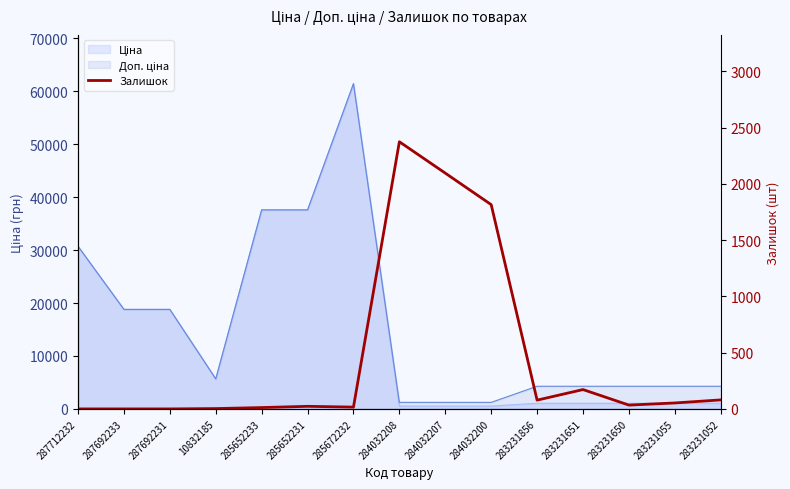

At which category does the data reach its first local peak?

285652231